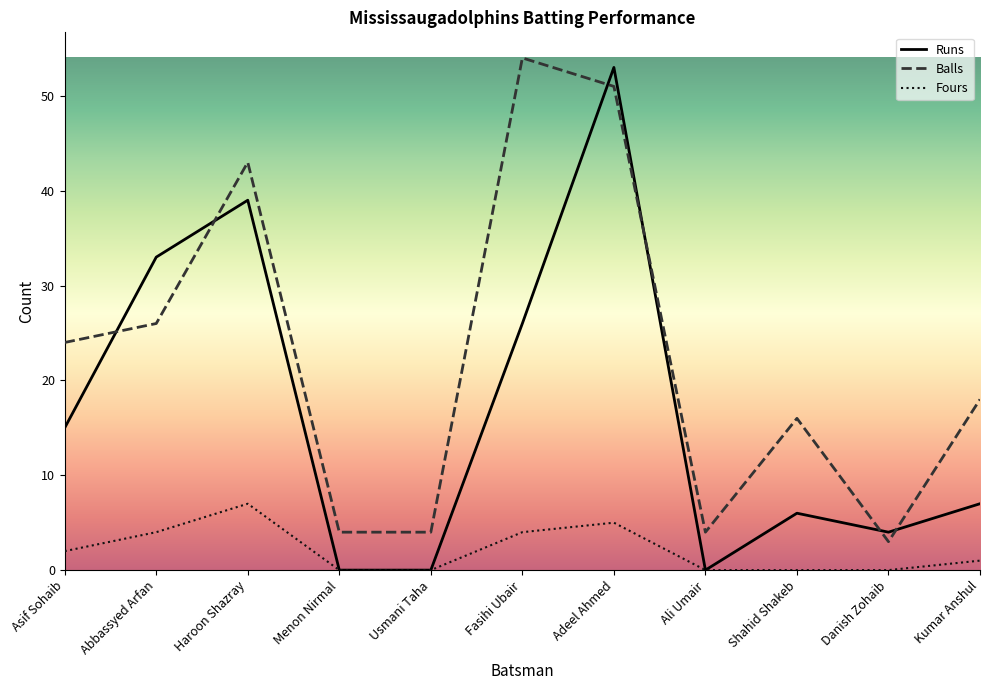

How many series are shown in this chart?

3